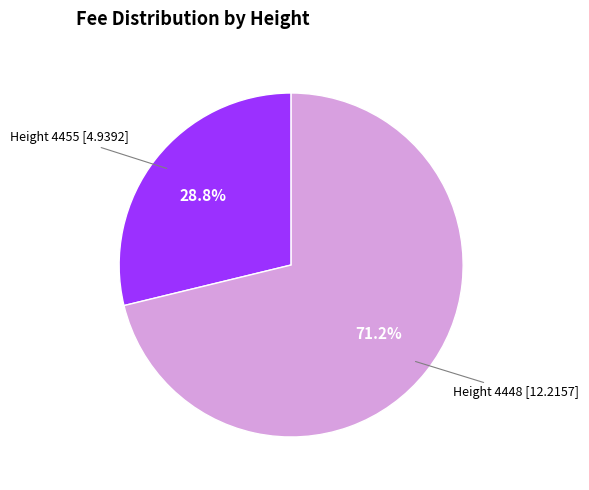

Rank the categories by value from highest to lowest.

Height 4448, Height 4455